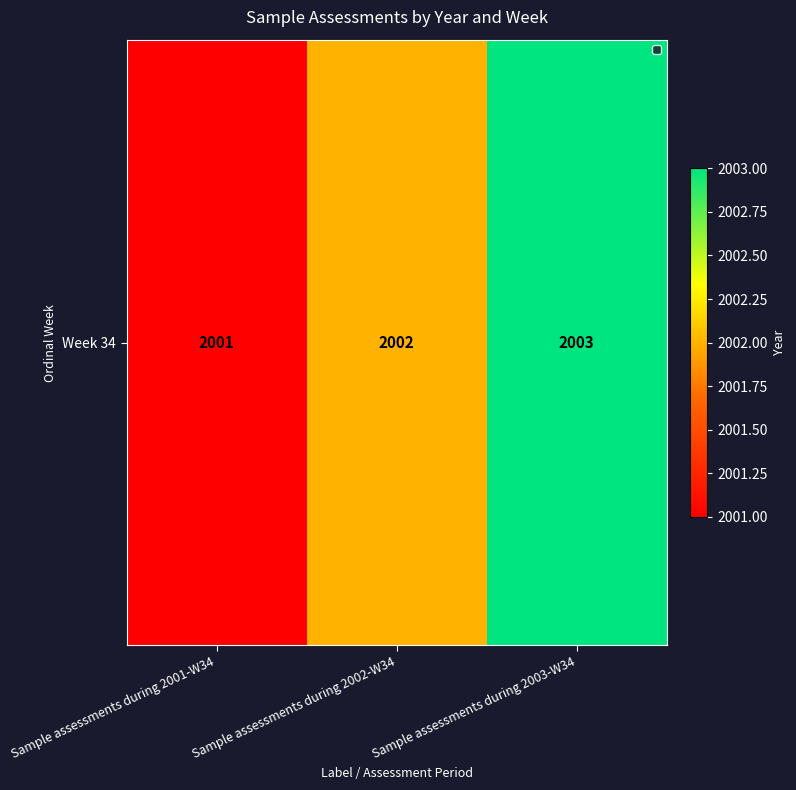

Count the values in the range 2001 to 2003.

3